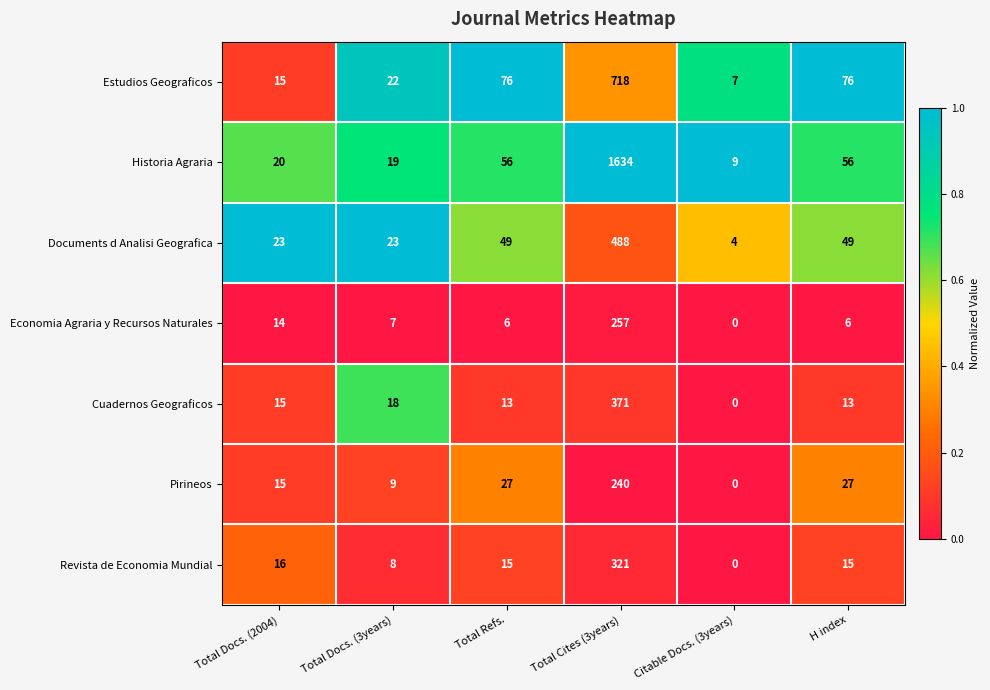

The Documents d Analisi Geografica series shows 11 at Total Docs. (3years). True or false?

False